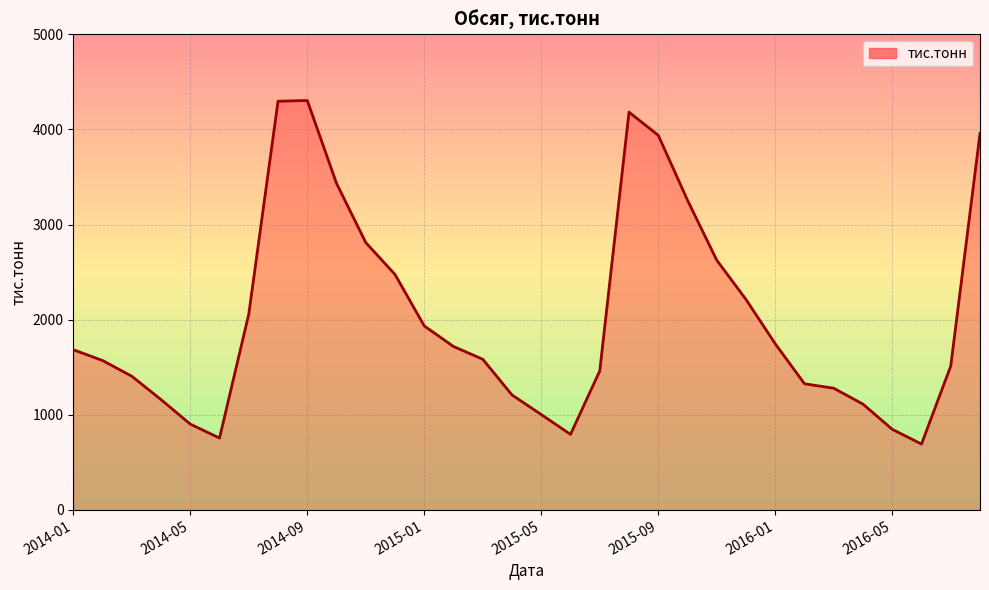

What is the maximum value shown in the chart?

4304.4